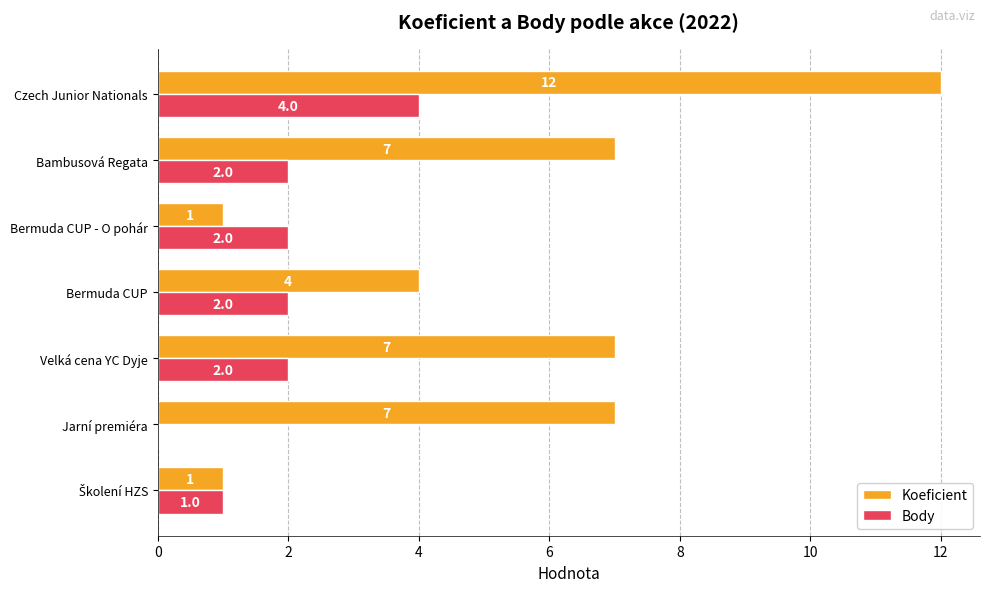

Is it true that Koeficient equals 4 at Bermuda CUP?

True